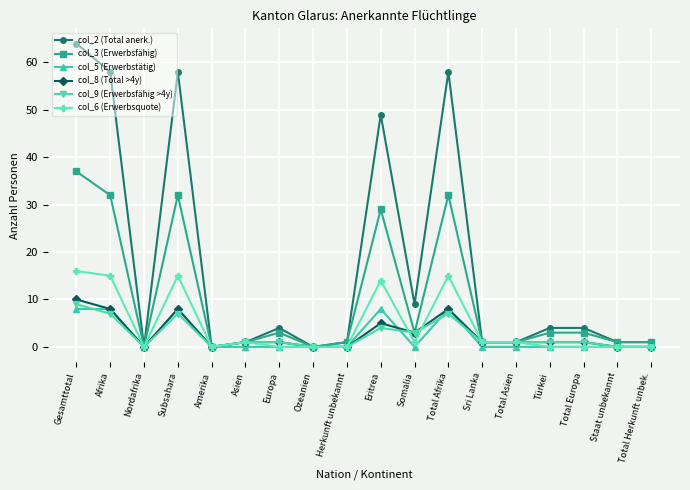

Count the number of categories in the chart.

18